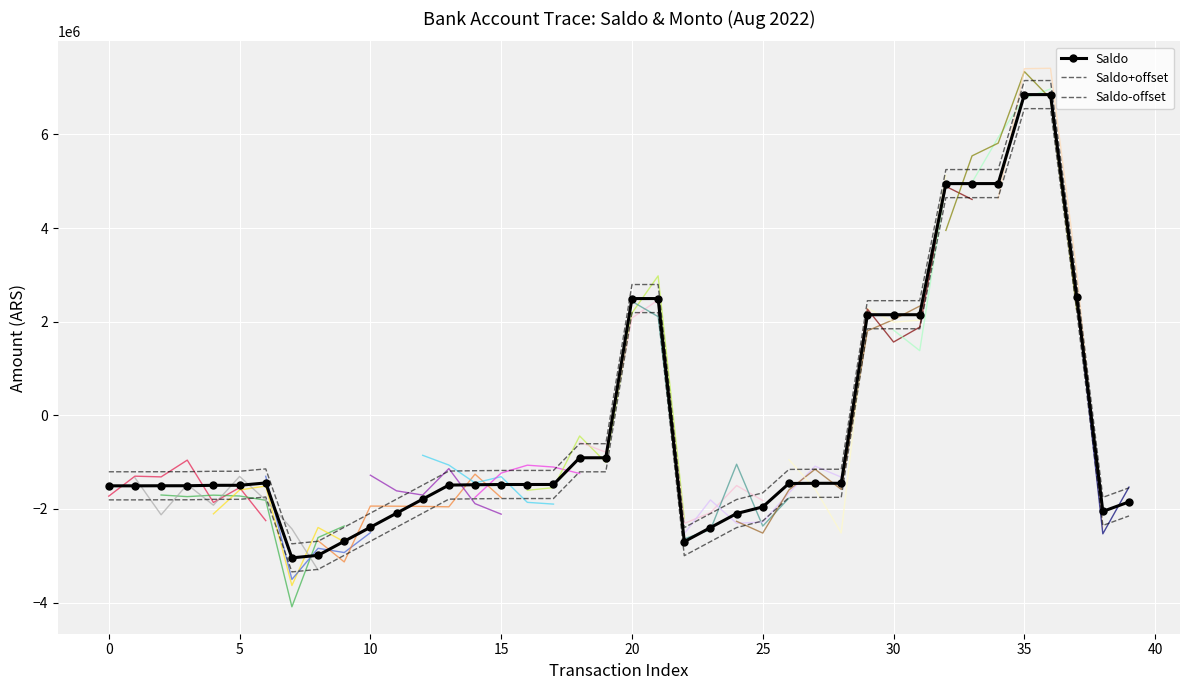

What is the change in value from 17 to 34?

+6426935.3